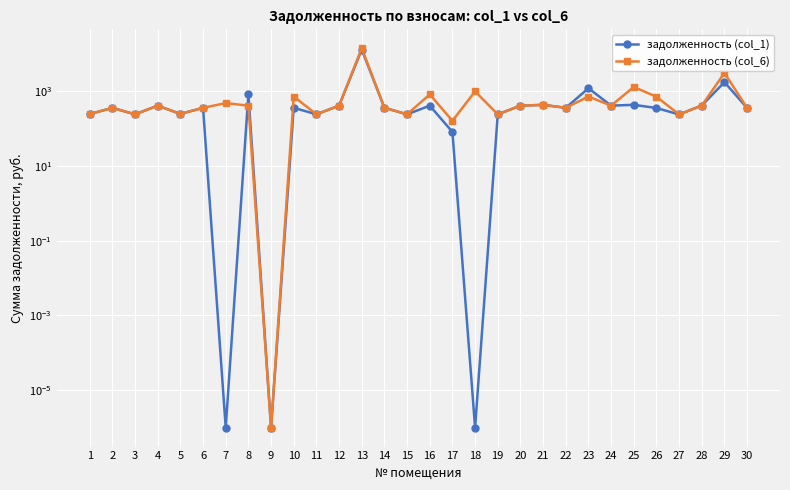

True or false: задолженность (col_6) has a value of 402.0 at 27.

False